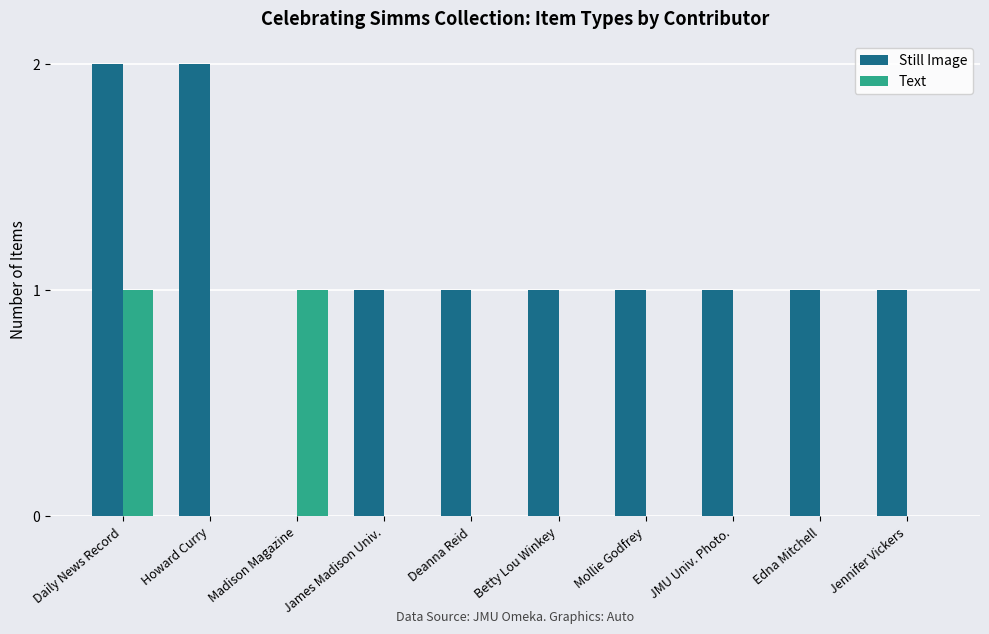

Count the Still Image values in the range 1 to 2.

9